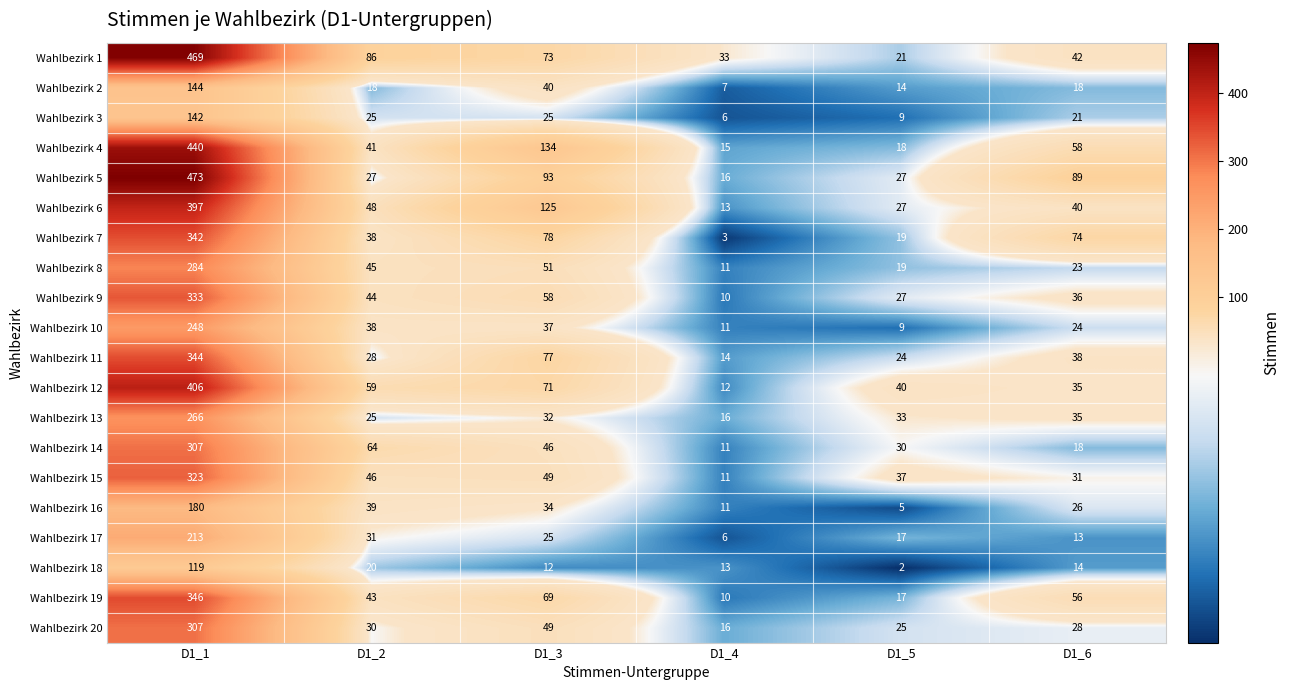

What is the difference between the second highest and second lowest values in the Wahlbezirk 13 series?

10